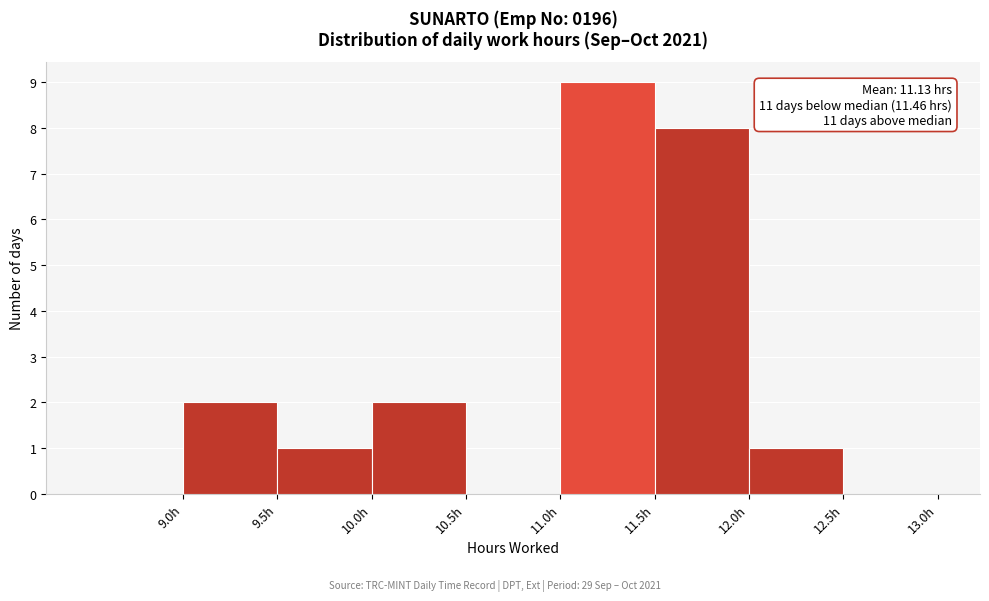

Which range on the x-axis has the tallest bar?

11.0 to 11.5